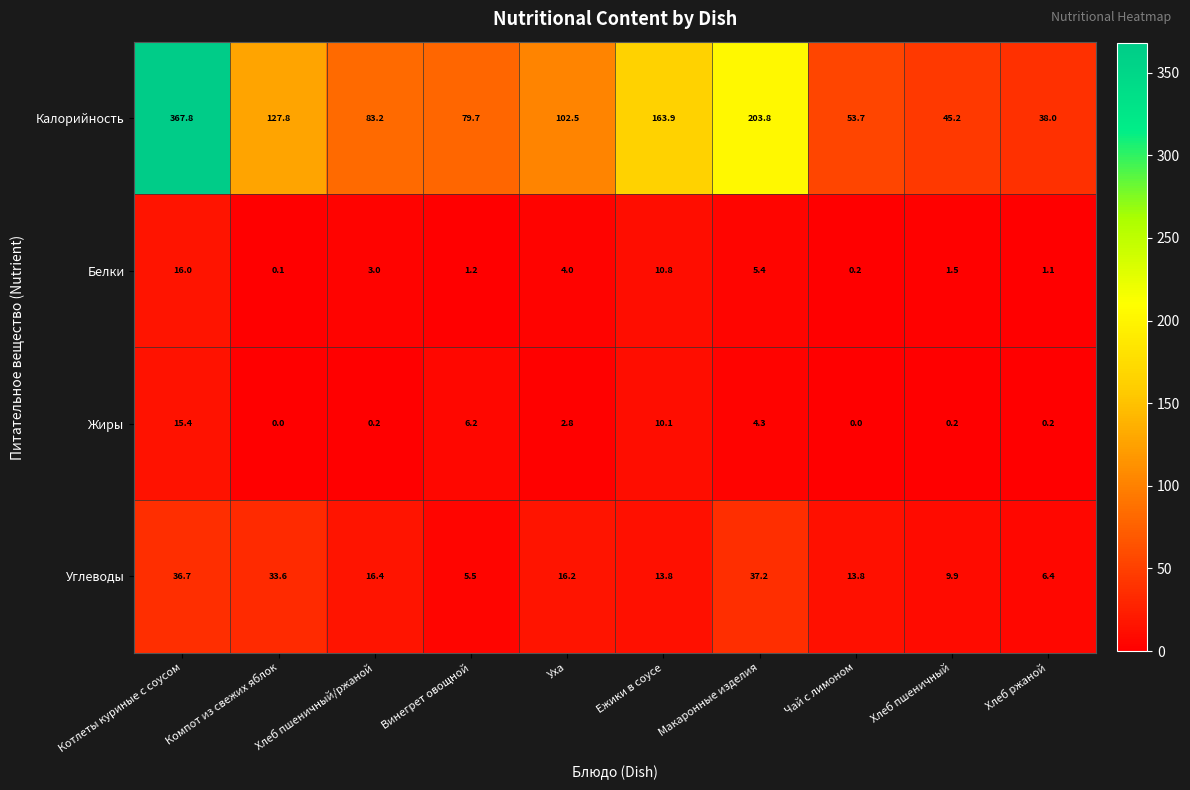

Which category has the lowest value in the Белки series?

Компот из свежих яблок